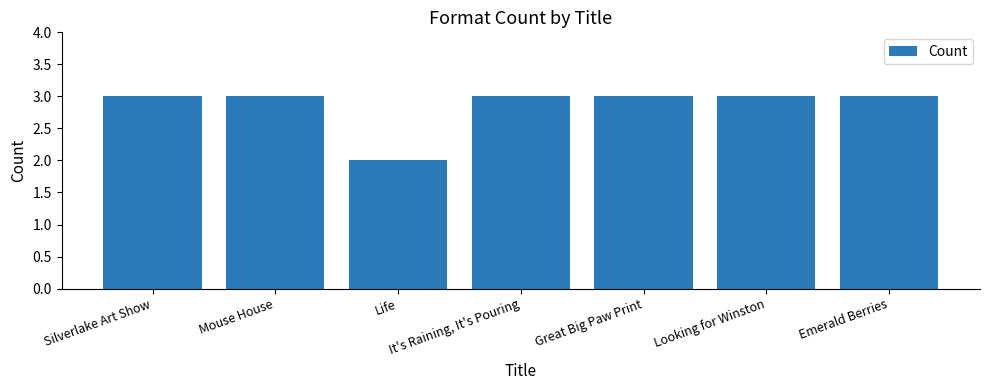

Read the value at Silverlake Art Show.

3